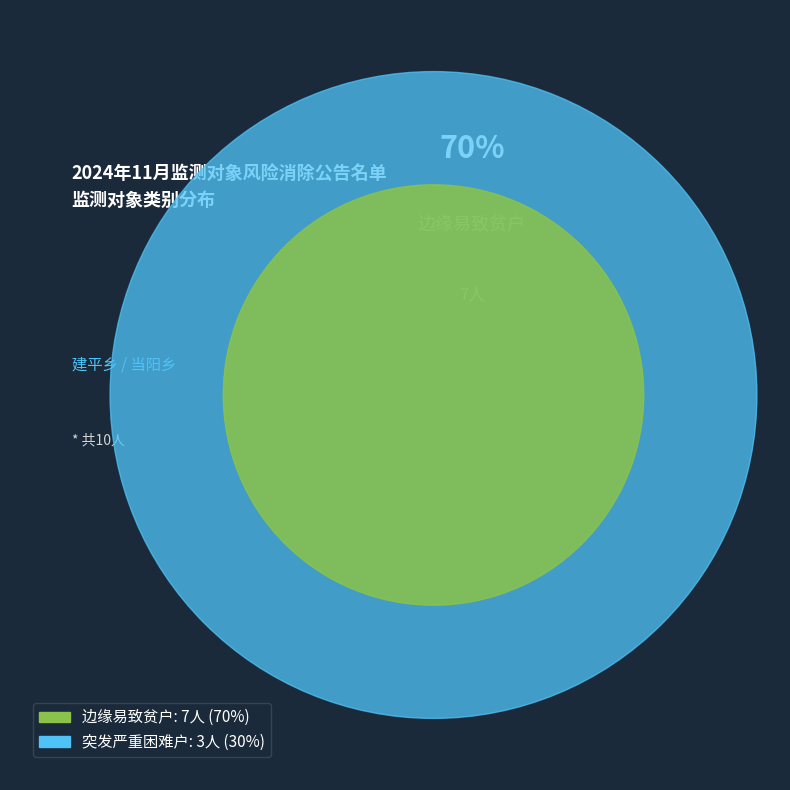

Combined, do 边缘易致贫户 and 突发严重困难户 account for over 50%?

Yes